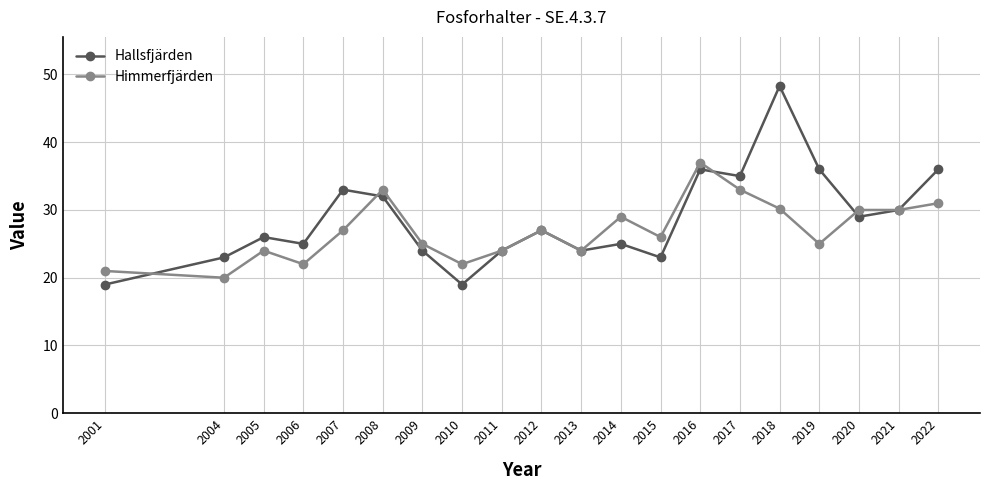

What is the total value across all series at 2022?

67.0